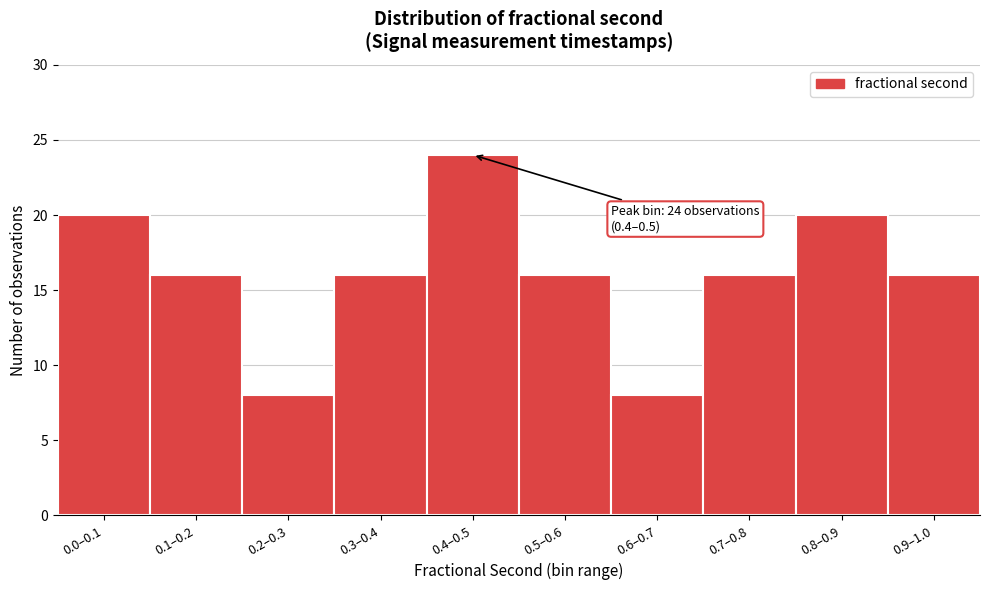

Reading right to left, list all the values displayed in this chart.

0.9–1.0=16	0.8–0.9=20	0.7–0.8=16	0.6–0.7=8	0.5–0.6=16	0.4–0.5=24	0.3–0.4=16	0.2–0.3=8	0.1–0.2=16	0.0–0.1=20